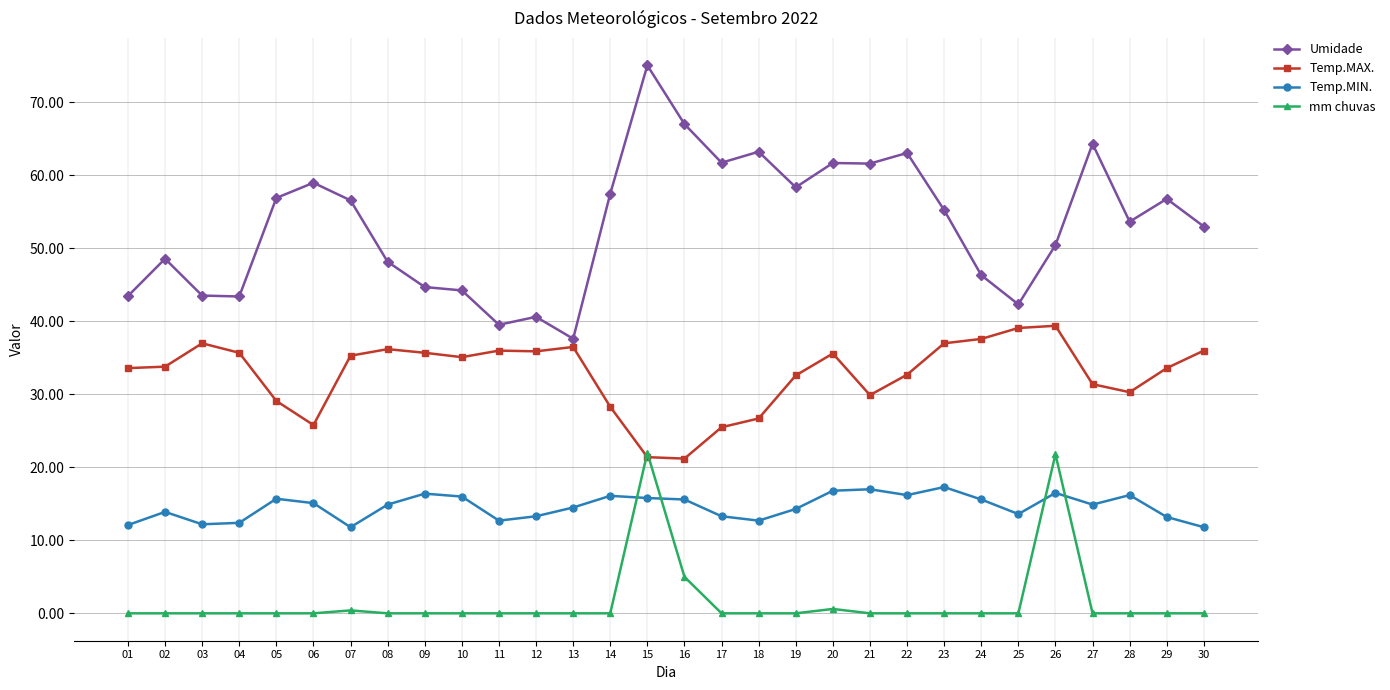

Where is the first local maximum for Temp.MIN.?

02